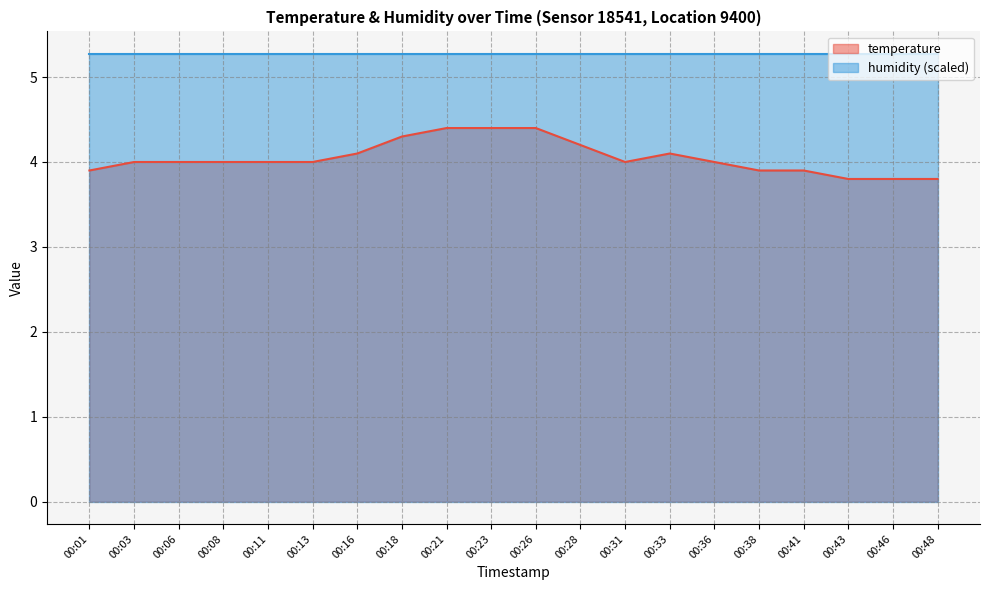

What is the change in value from 00:28 to 00:38?

-0.3